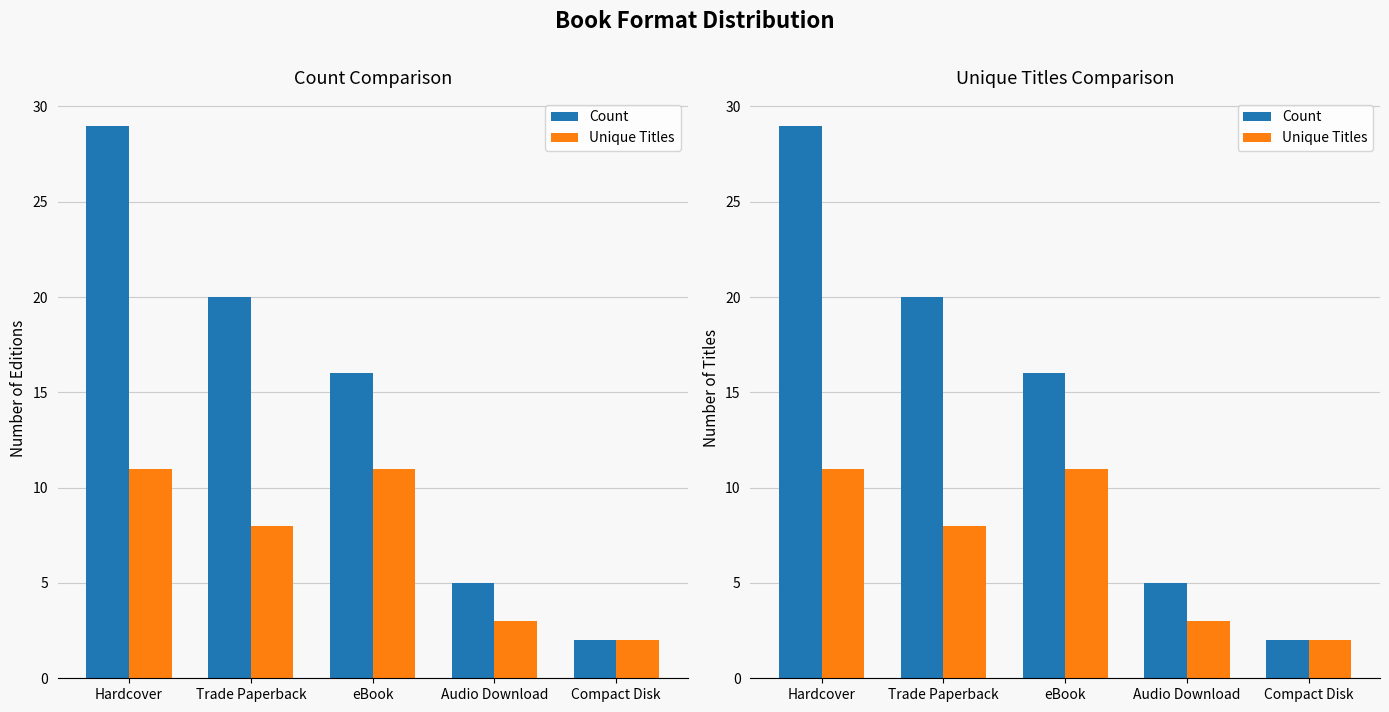

How many Unique Titles values are between 3 and 11?

4